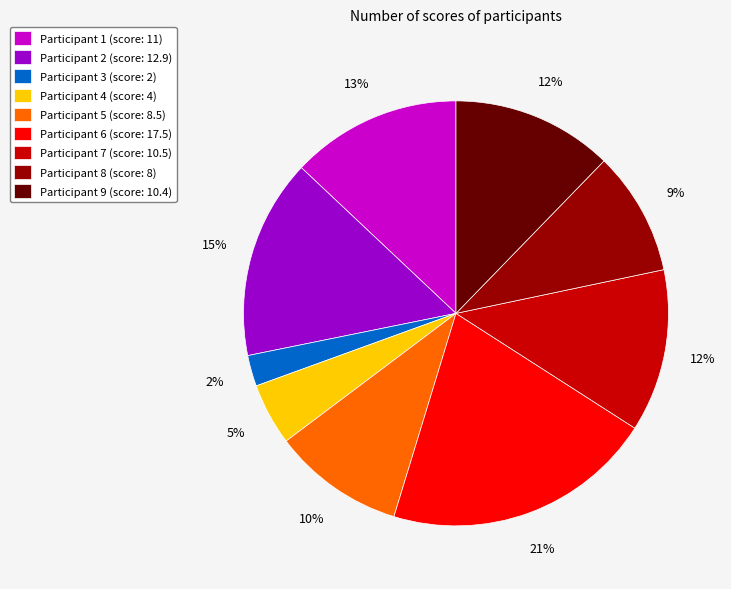

Do Participant 8 (score: 8) and Participant 2 (score: 12.9) together represent more than half of the pie?

No